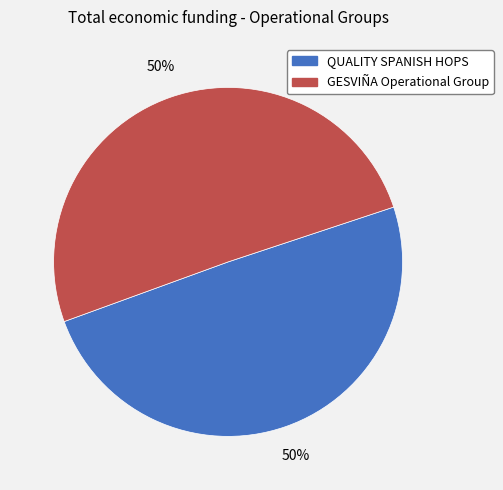

To the nearest percent, what is the average slice percentage?

50%